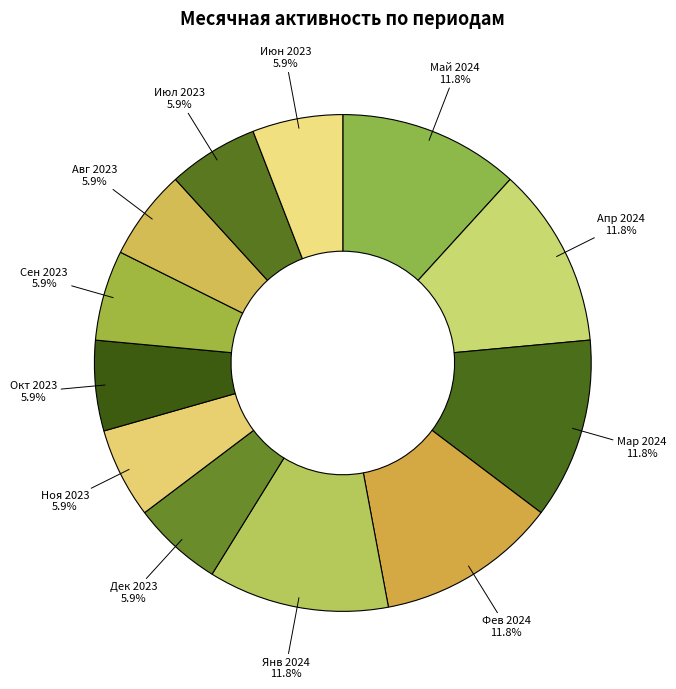

Between Авг 2023 and Мар 2024, which is larger?

Мар 2024